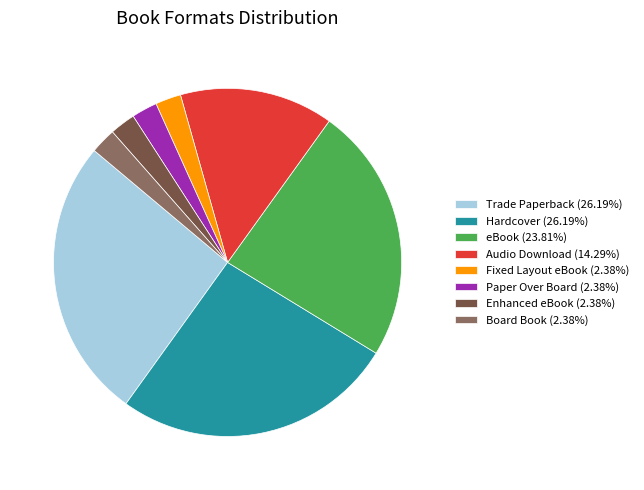

Does Enhanced eBook (2.38%) account for over 50% of the chart?

No